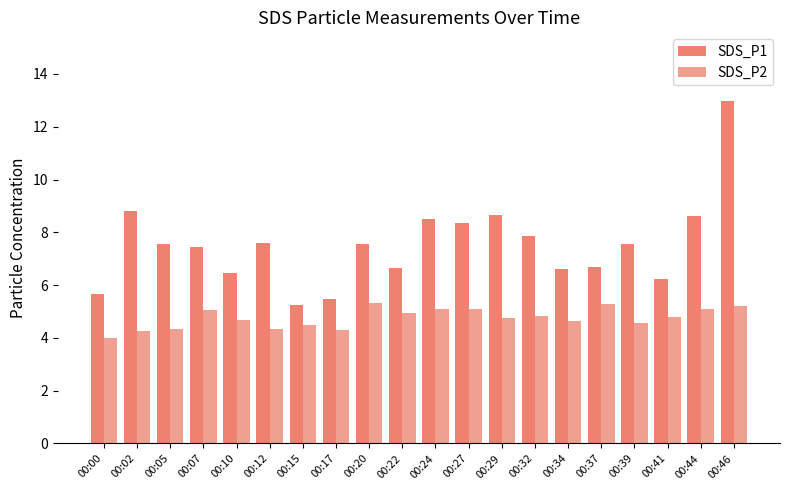

Is the value of SDS_P2 at 00:27 greater than the value of SDS_P1 at 00:37?

No